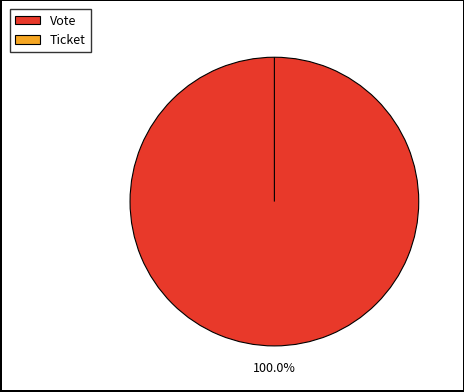

Is it true that Ticket is 12% of the pie?

False